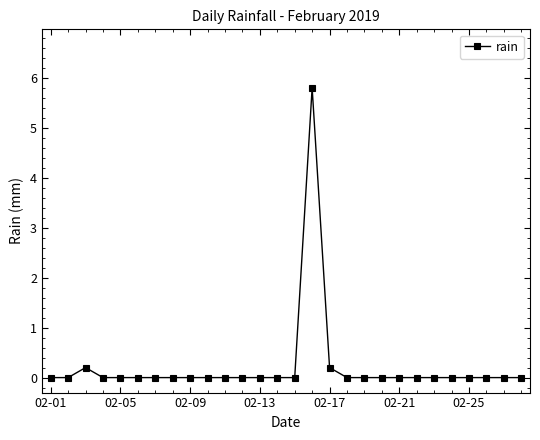

What is the maximum value shown in the chart?

5.8